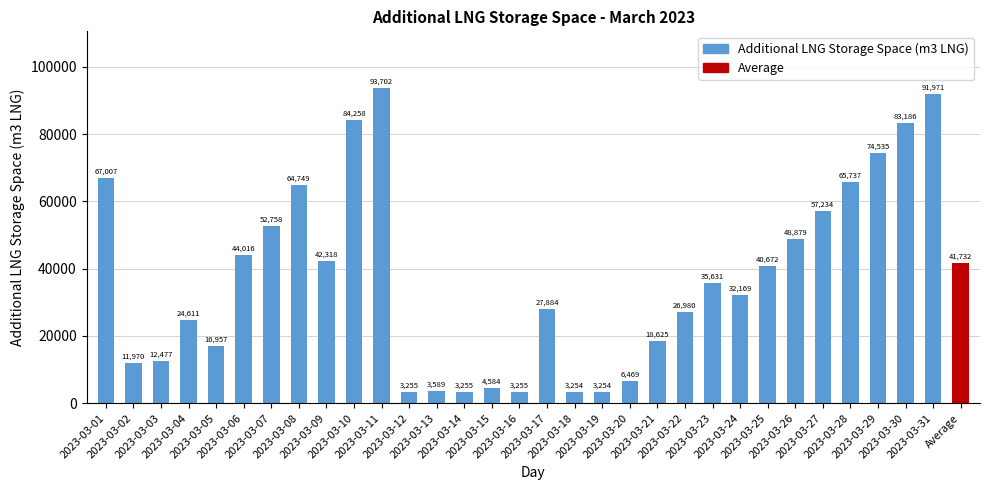

Which label corresponds to the smallest value in the chart?

2023-03-18